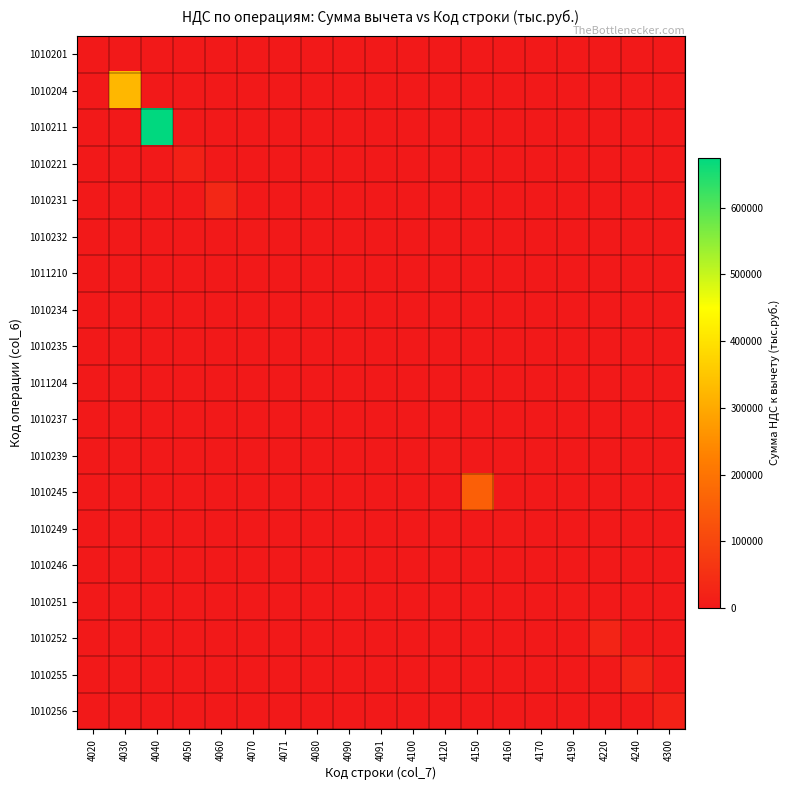

How many distinct data groups are displayed?

19